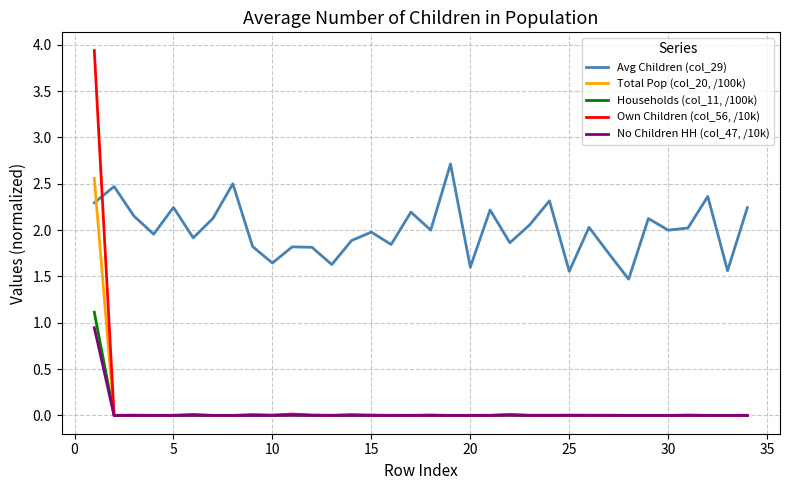

Which series has the largest total across all categories?

Avg Children (col_29)